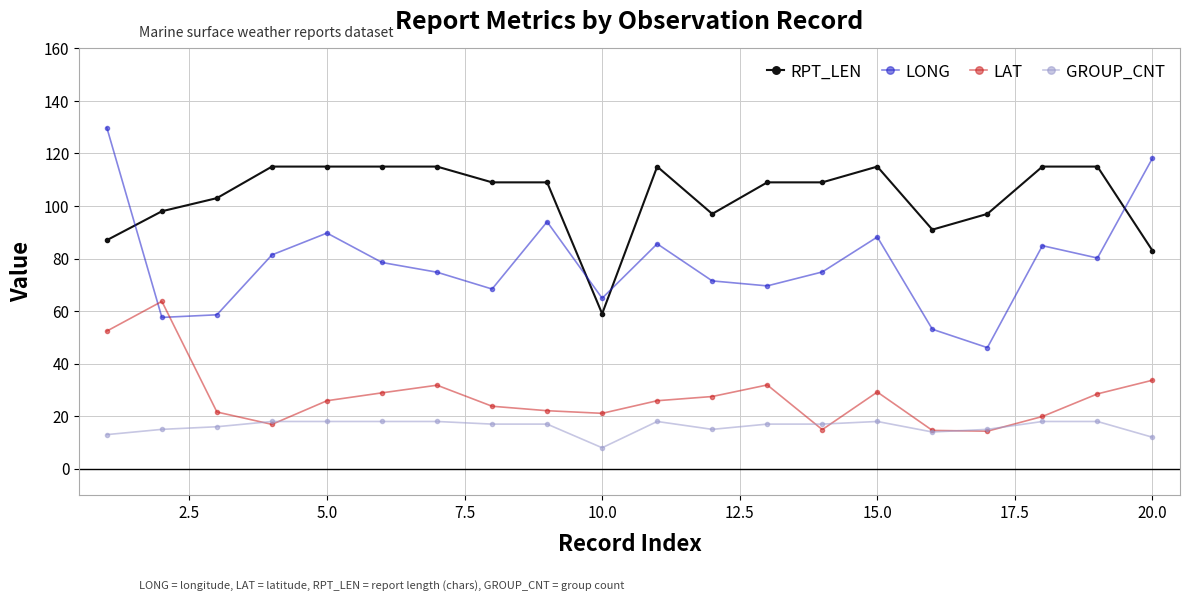

What is the value of the LONG point at the 11th from the left?

85.6